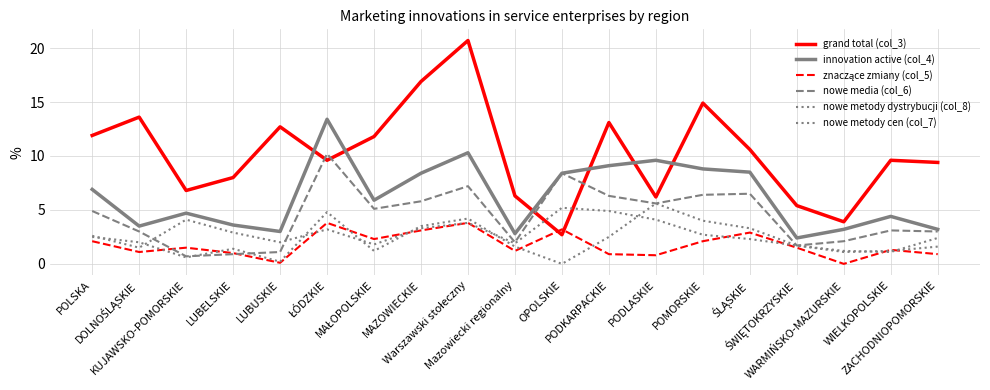

The nowe metody cen (col_7) series shows 5.4 at POMORSKIE. True or false?

False